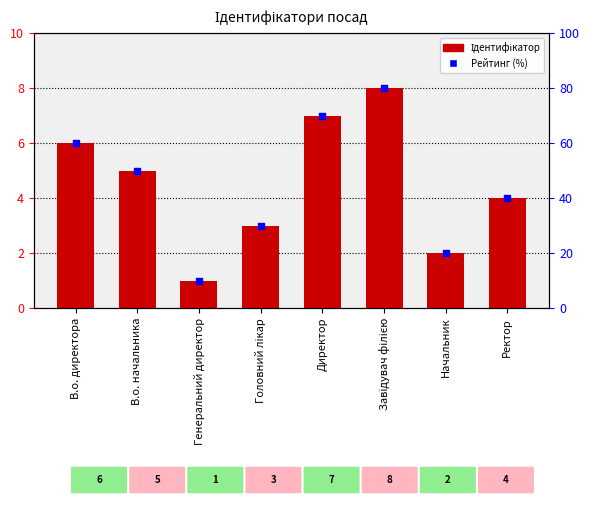

Which series contains the highest Y value?

Рейтинг (%)